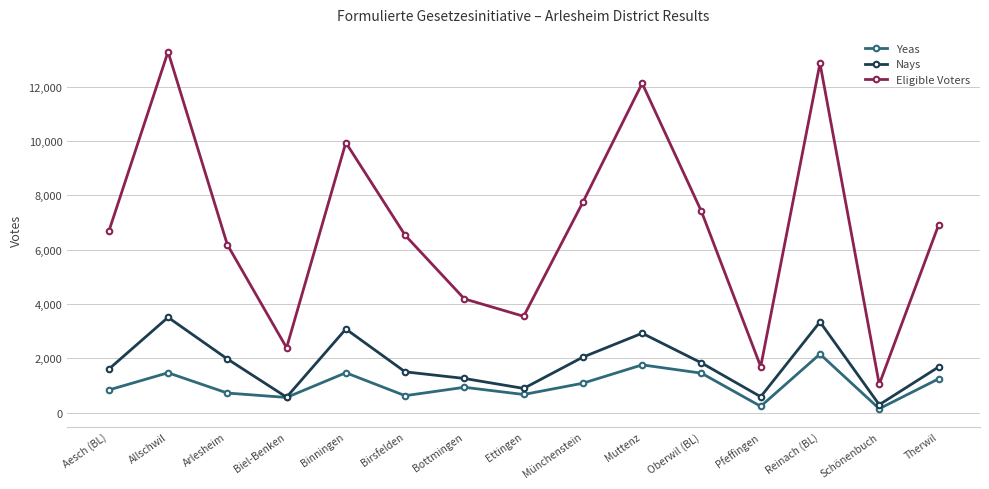

Does the chart have visible grid lines?

Yes